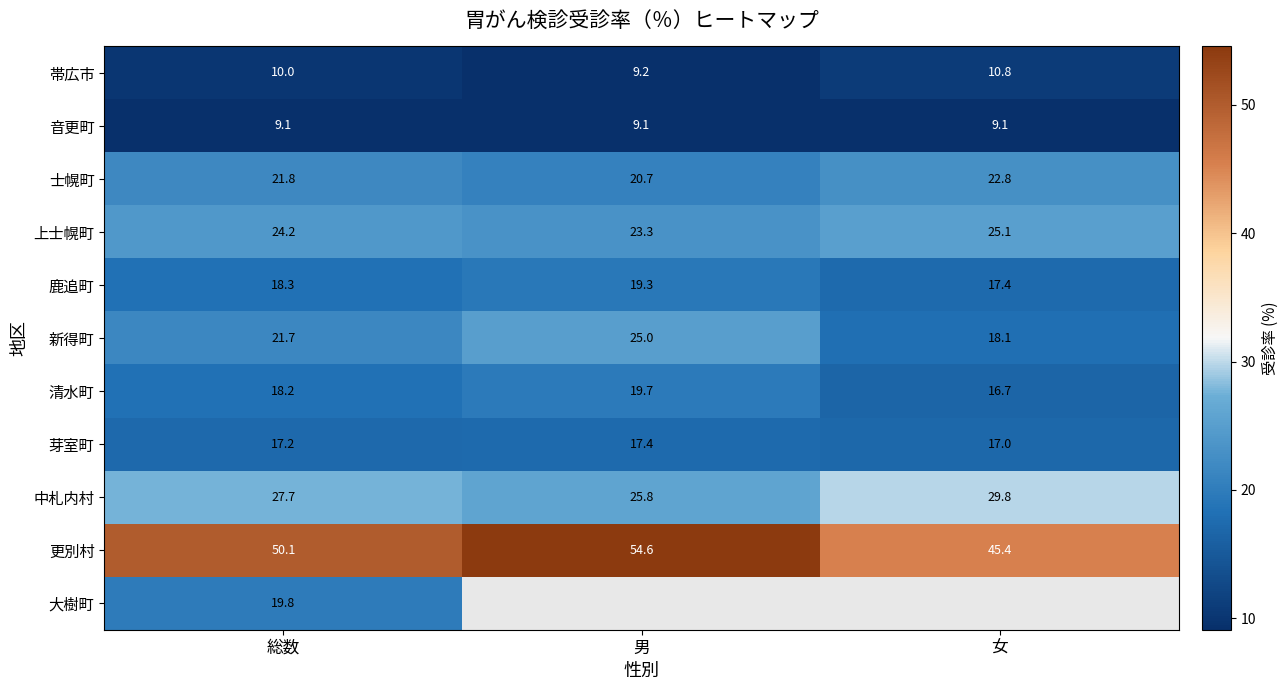

List the labels in order of 清水町 value, largest first.

男, 総数, 女